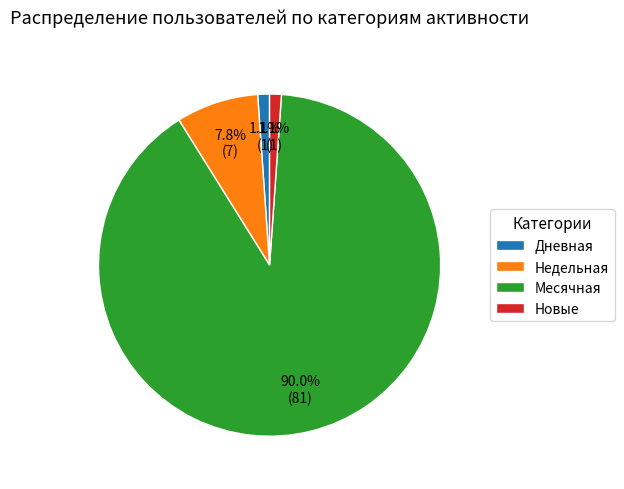

To the nearest percent, what percentage of the pie is Новые?

1%